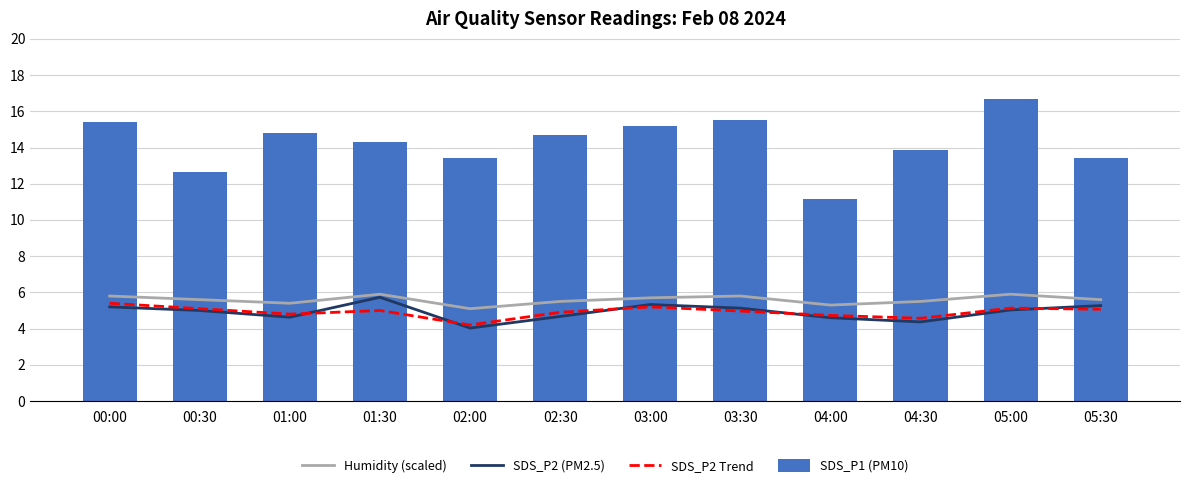

What is the sum of the SDS_P2 (PM2.5) values at 02:30 and 04:30?

9.0